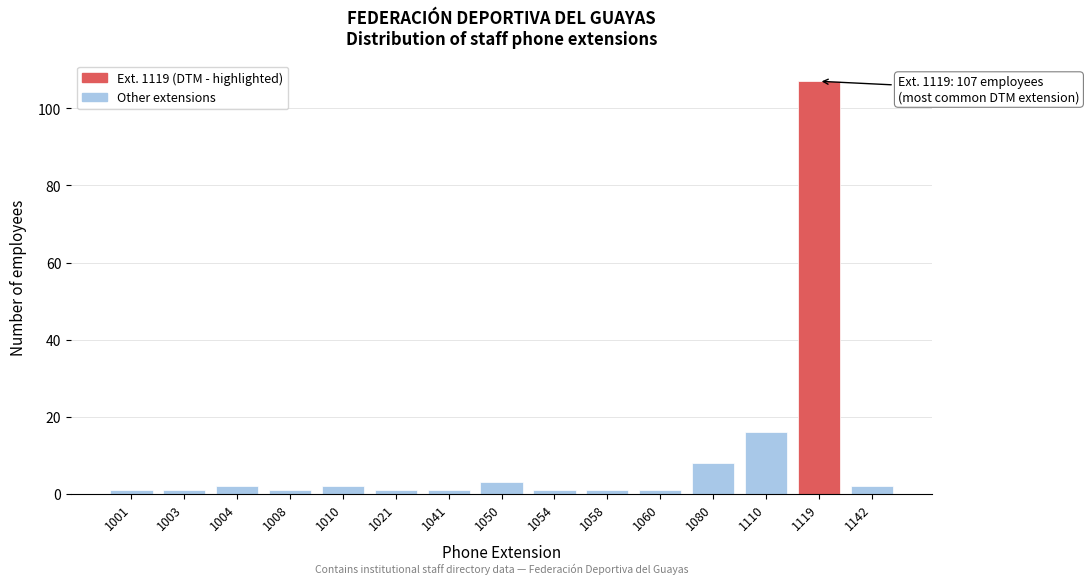

Reading left to right, what are all the values shown in this chart?

1001=1	1003=1	1004=2	1008=1	1010=2	1021=1	1041=1	1050=3	1054=1	1058=1	1060=1	1080=8	1110=16	1119=107	1142=2